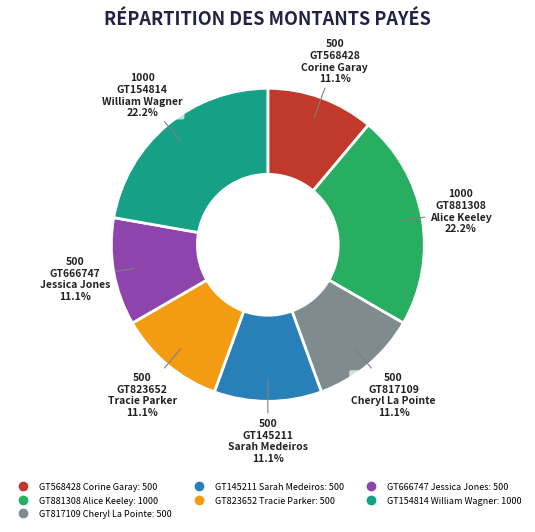

Is there a majority slice in this chart?

No